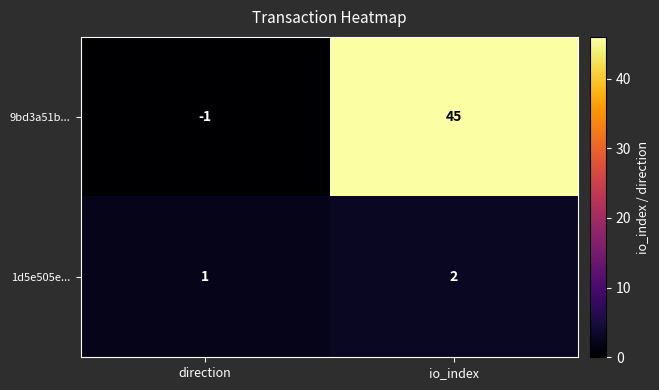

At which label does 9bd3a51b... reach its minimum?

direction